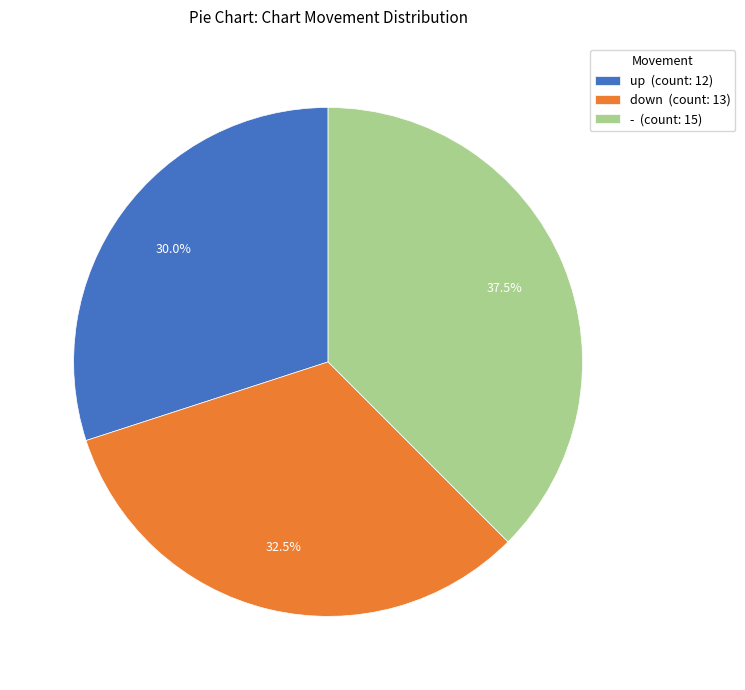

How many segments does this pie chart have?

3